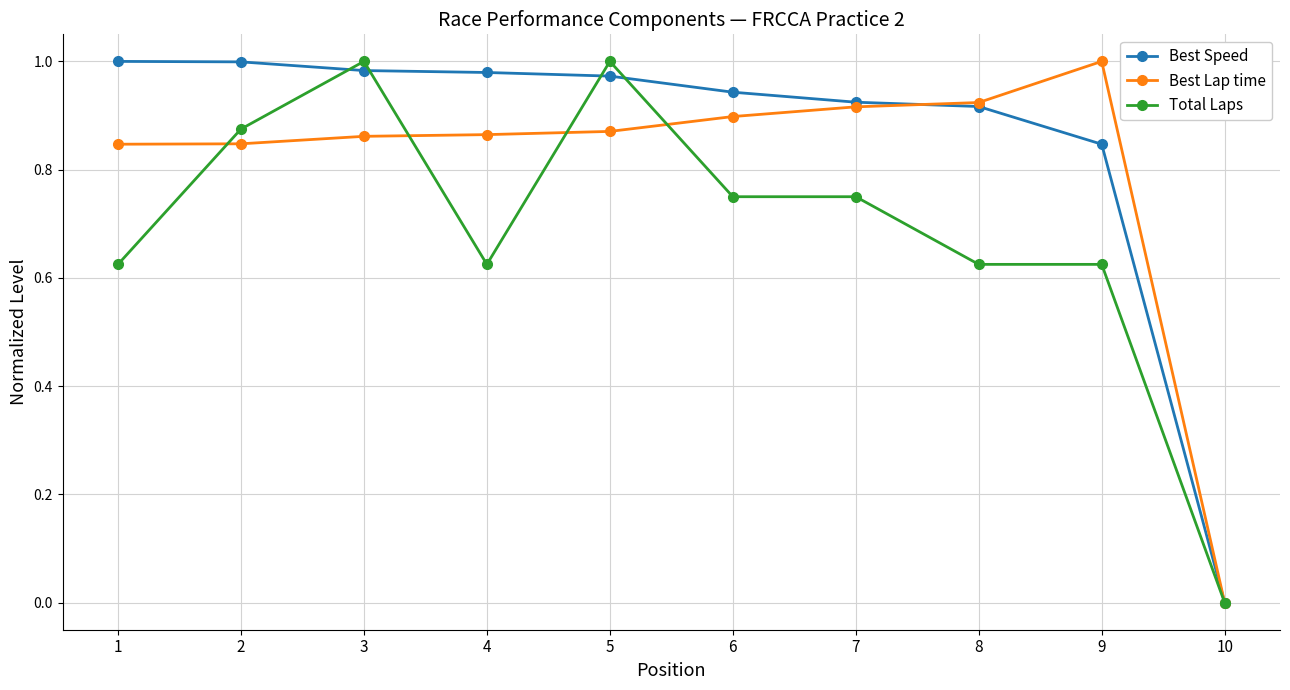

List the series in order of their overall mean, highest first.

Best Speed, Best Lap time, Total Laps